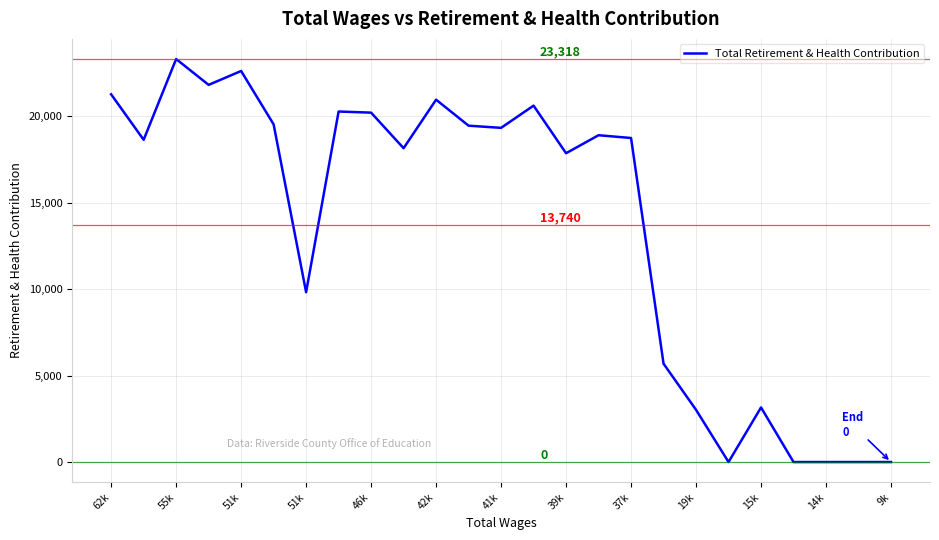

What is the greatest value displayed?

23318